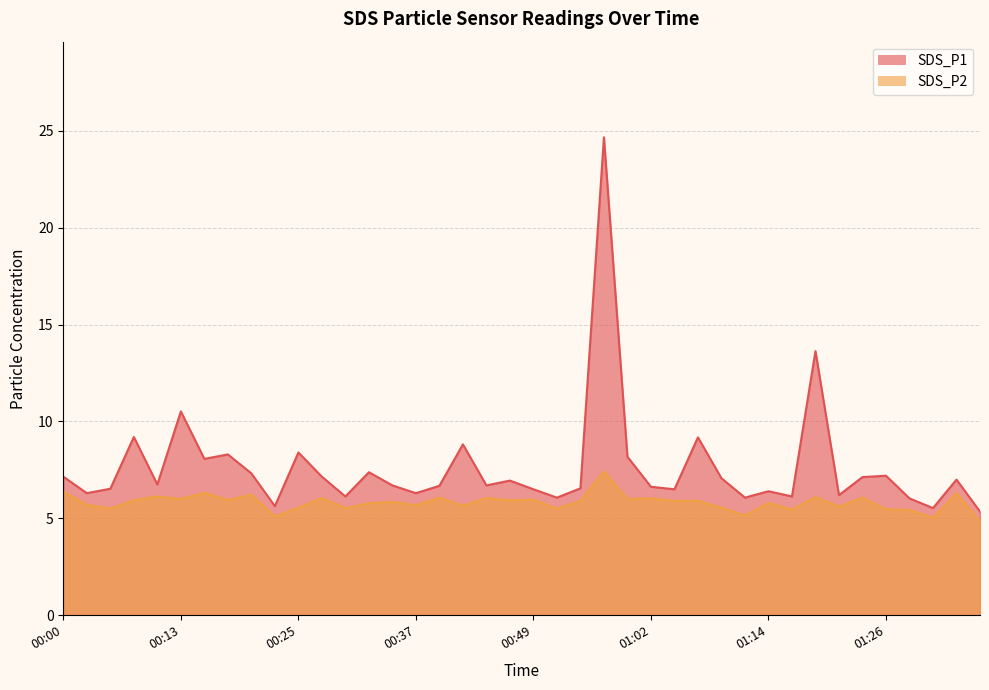

The SDS_P2 series shows 2.5 at 00:05. True or false?

False